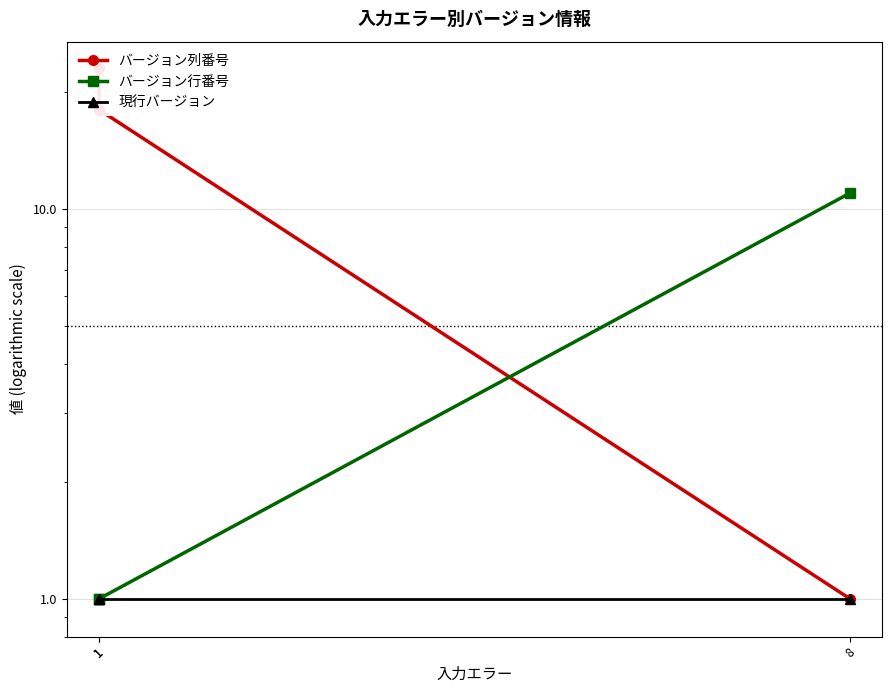

Which series changed the most between 8 and 1?

バージョン列番号